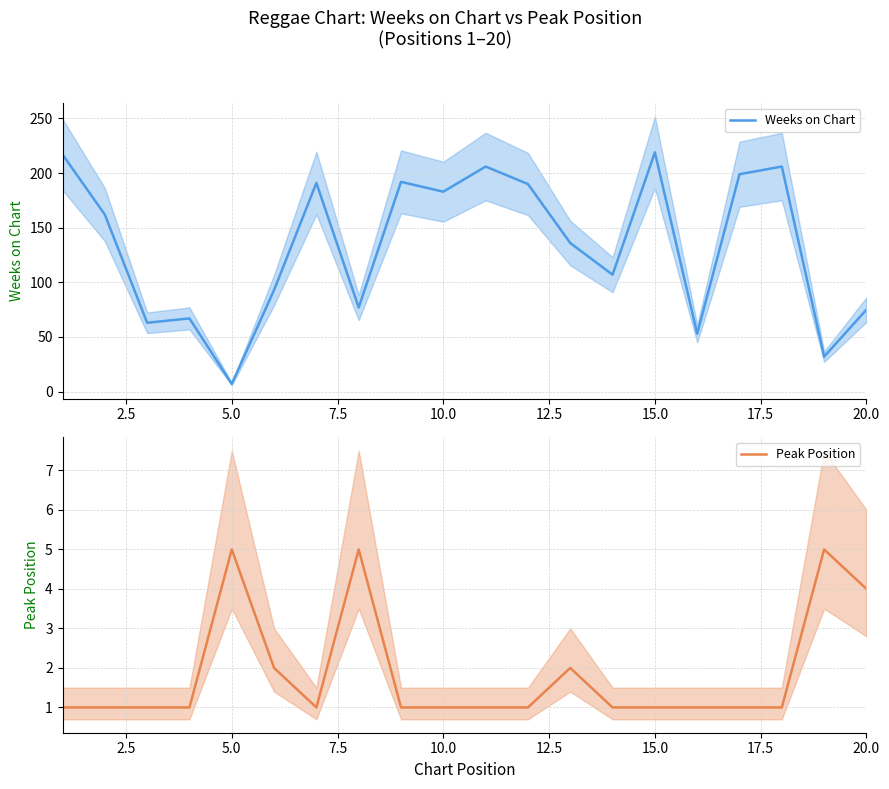

The Peak Position series shows 1 at 10.0. True or false?

True